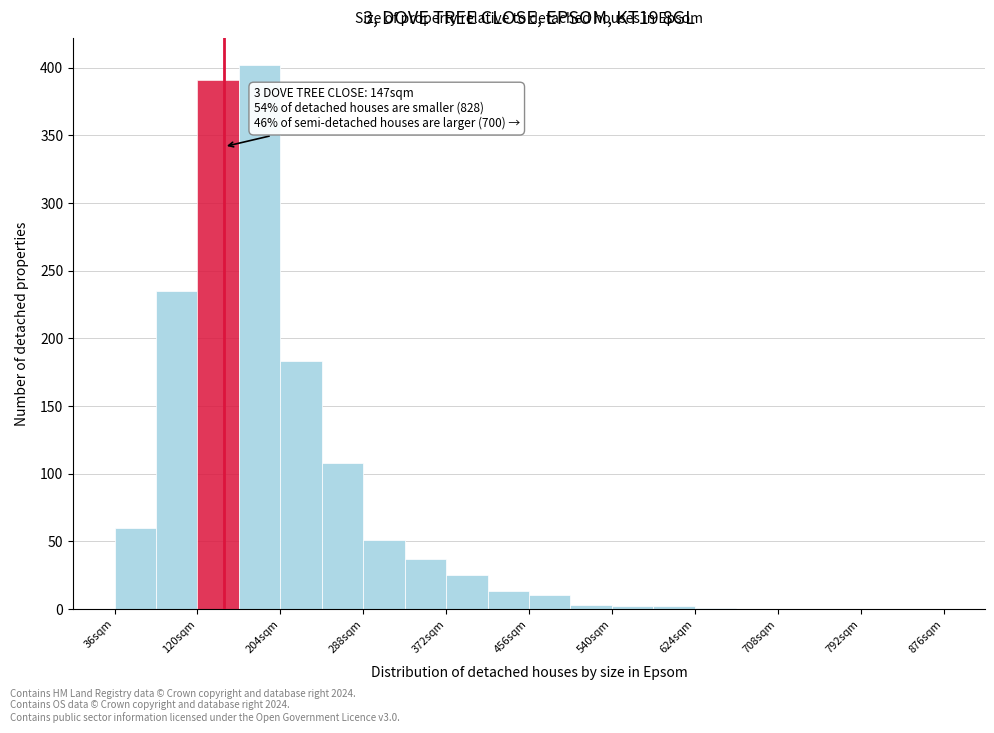

Which range on the x-axis has the tallest bar?

162 to 204